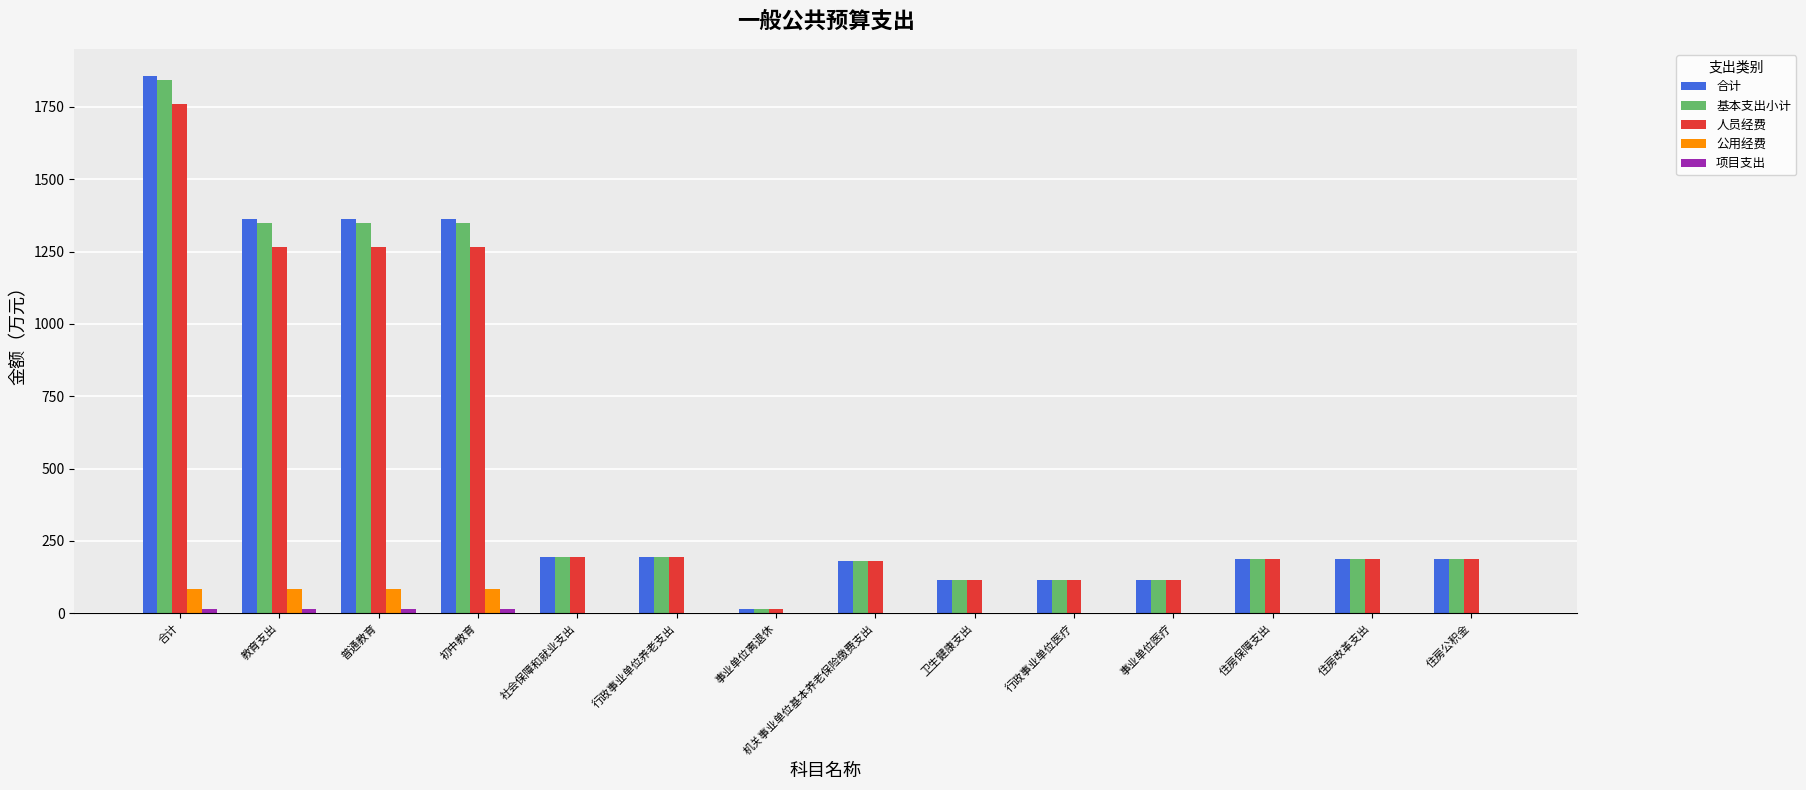

What is the total value across all series at 住房保障支出?

561.6